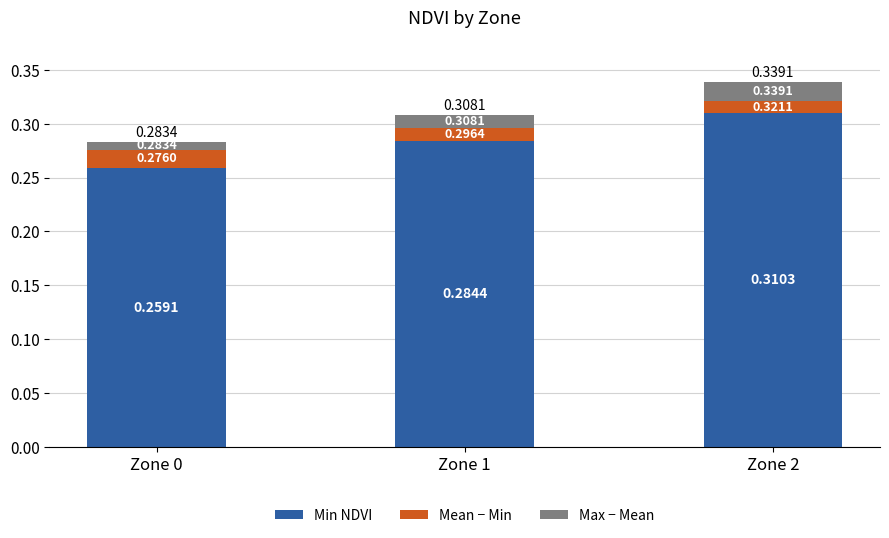

At which category is the sum across all series the highest?

Zone 2